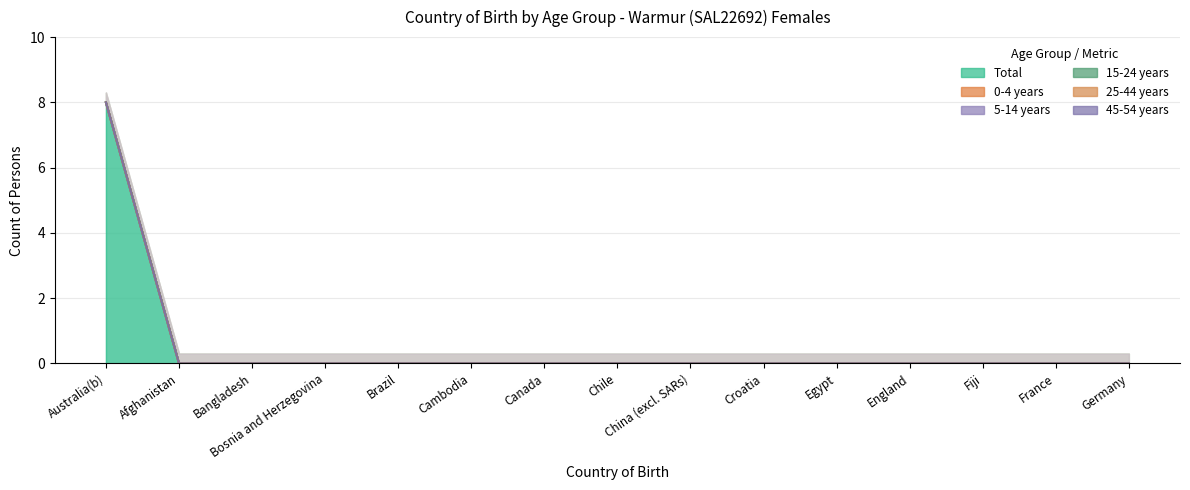

True or false: Total has a value of 4 at Afghanistan.

False